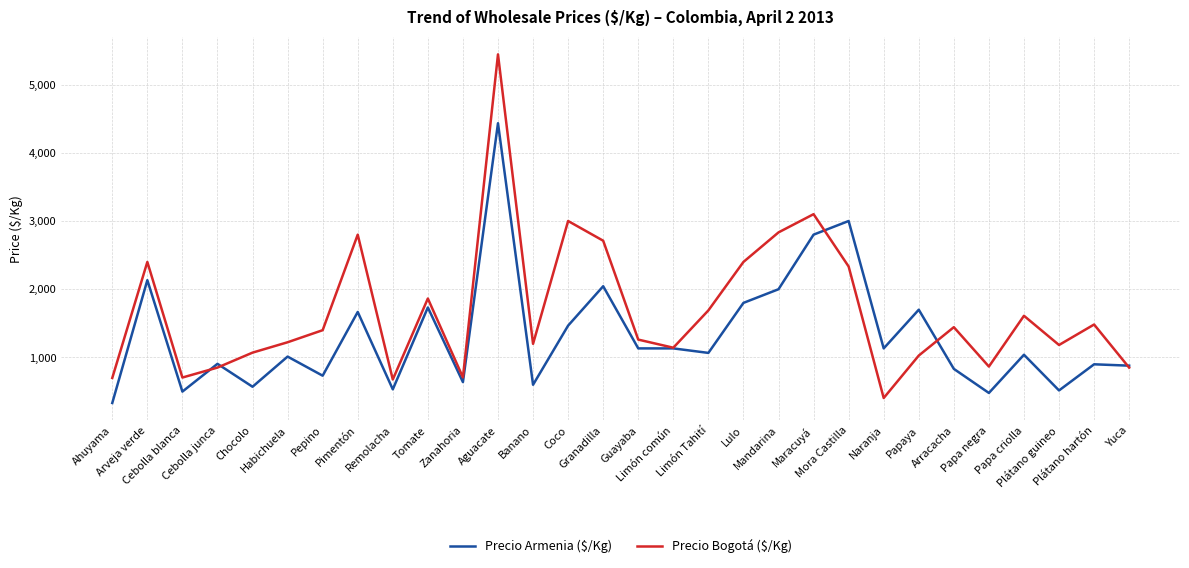

What is the smallest value displayed?

333